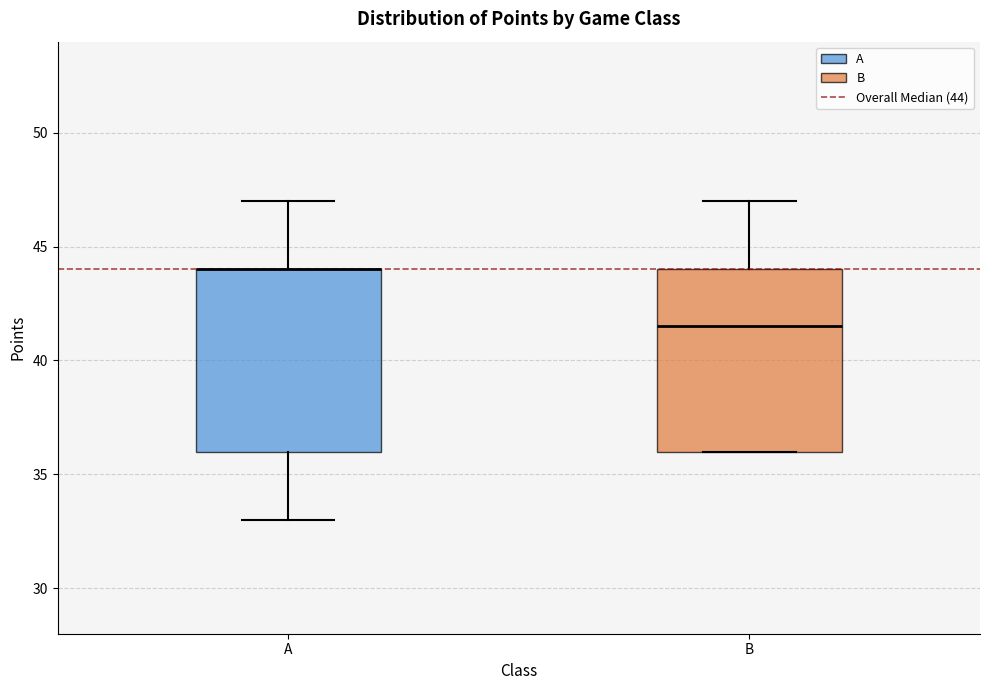

Reading left to right, transcribe this box plot: for each box, give where its median line is, the range the box spans, and where its two whiskers end, as read against the y-axis. The values are not printed on the chart, so give them approximately, as read against the axis.

A: median 44.0 (drawn on the box's upper edge), box 36.0 to 44.0, whiskers 33.0 to 47.0
B: median 41.5, box 36.0 to 44.0, whiskers 36.0 to 47.0